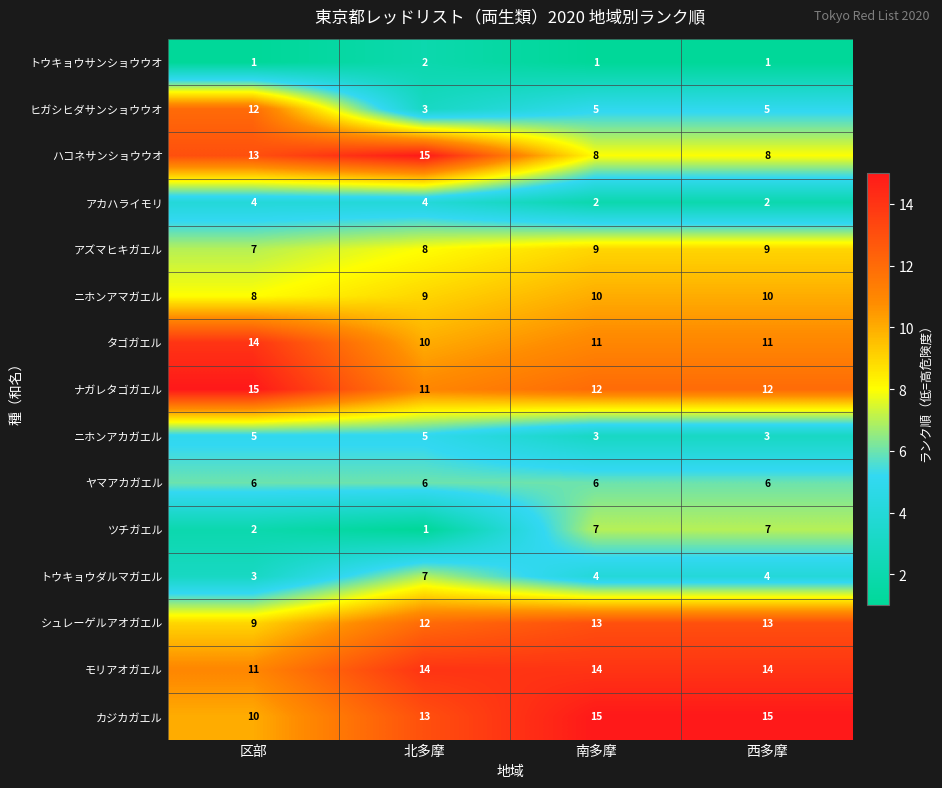

True or false: ハコネサンショウウオ has a value of 9 at 北多摩.

False